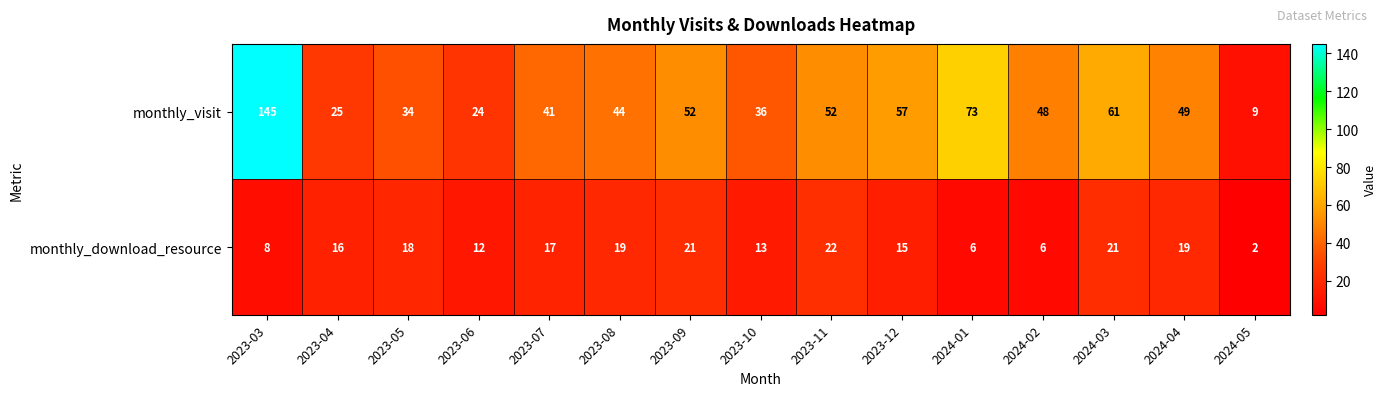

Count the number of categories in the chart.

15